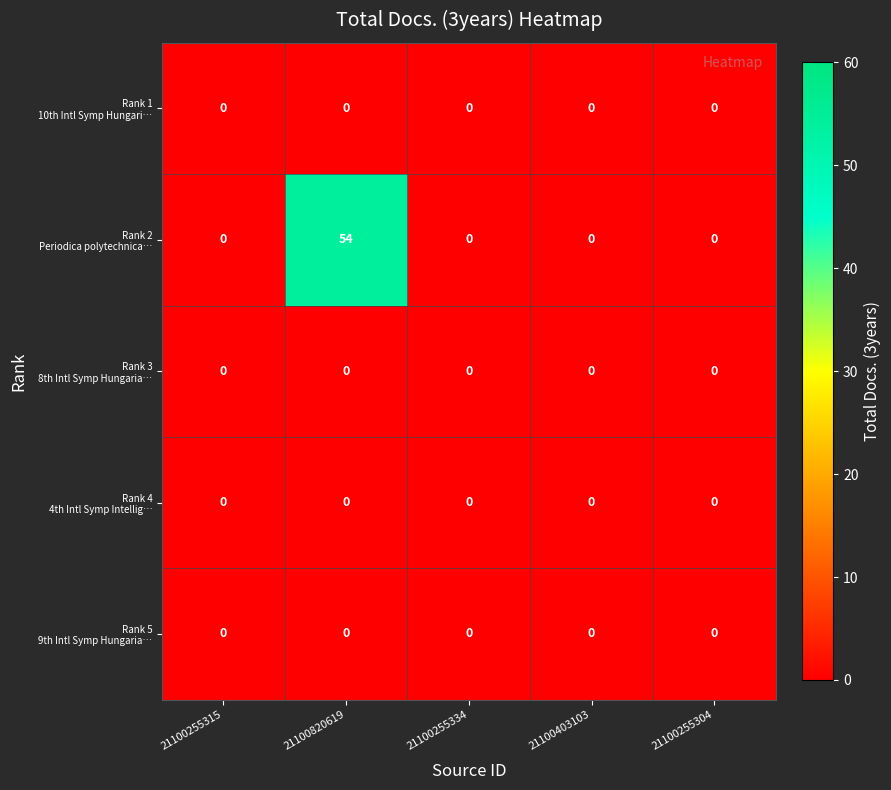

What is the difference between the highest and lowest values at 21100820619?

54